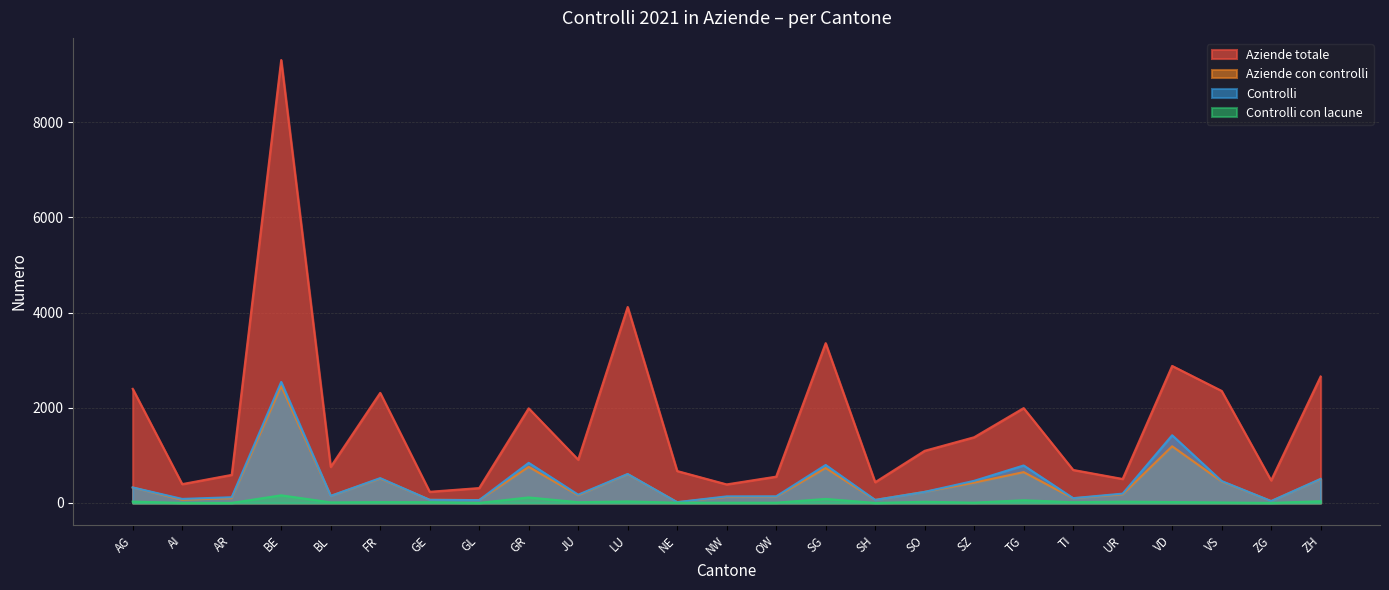

What is the highest value of the Aziende con controlli series?

2460